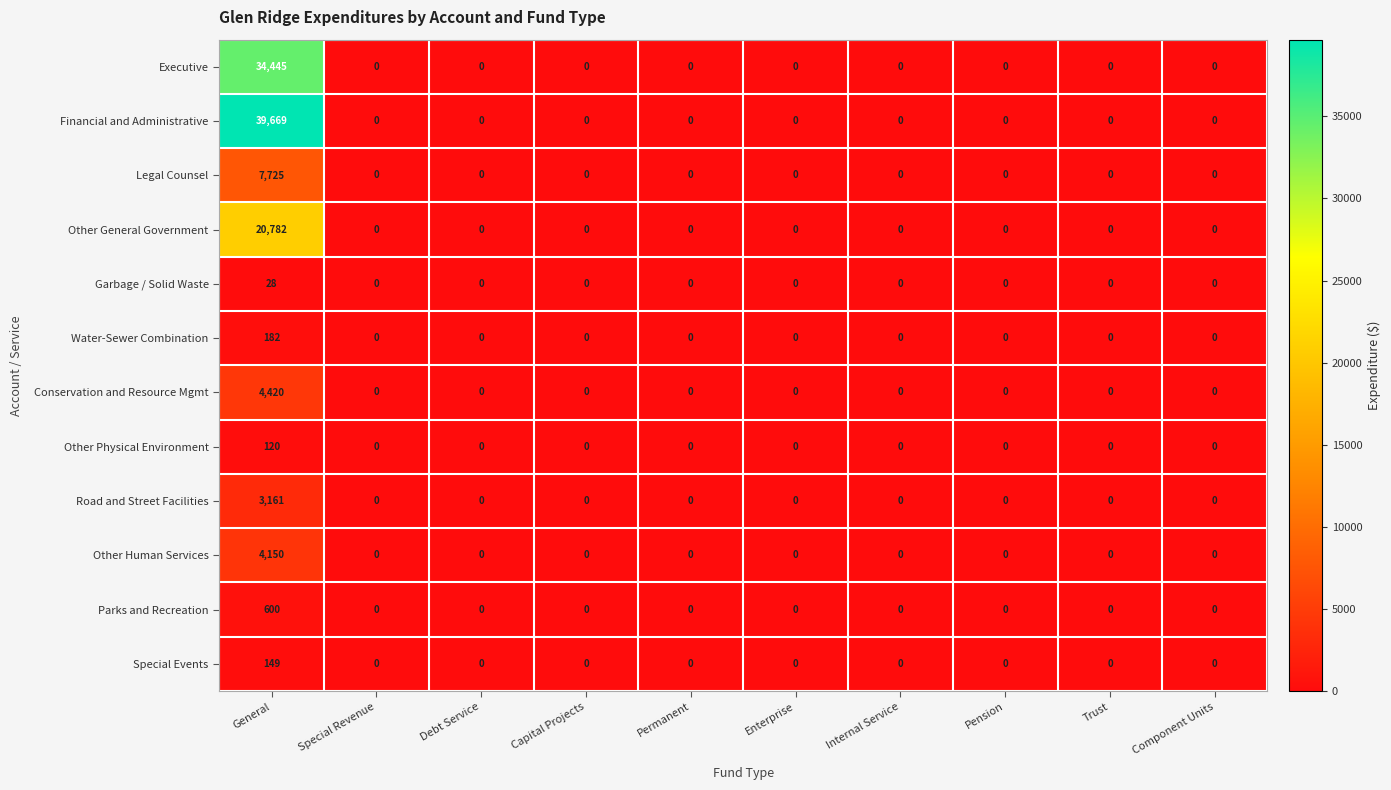

List the series in order of their peak value, lowest first.

Garbage / Solid Waste, Other Physical Environment, Special Events, Water-Sewer Combination, Parks and Recreation, Road and Street Facilities, Other Human Services, Conservation and Resource Mgmt, Legal Counsel, Other General Government, Executive, Financial and Administrative